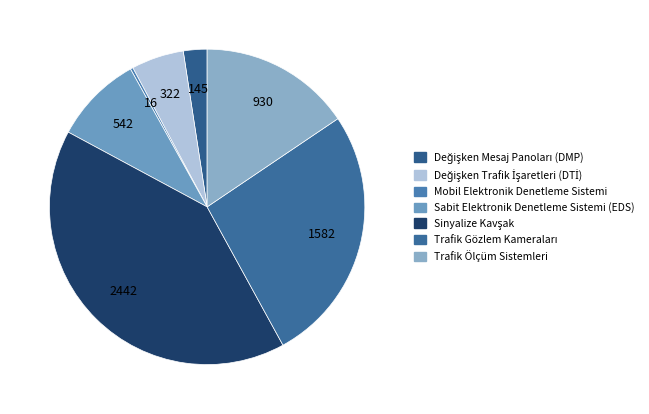

True or false: Trafik Gözlem Kameraları accounts for 26% of the total.

True